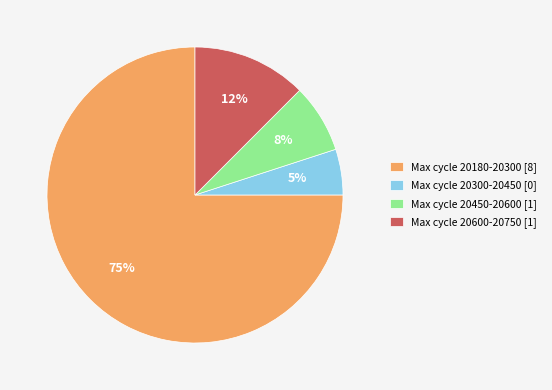

Which has a higher value, Max cycle 20300-20450 [0] or Max cycle 20600-20750 [1]?

Max cycle 20600-20750 [1]